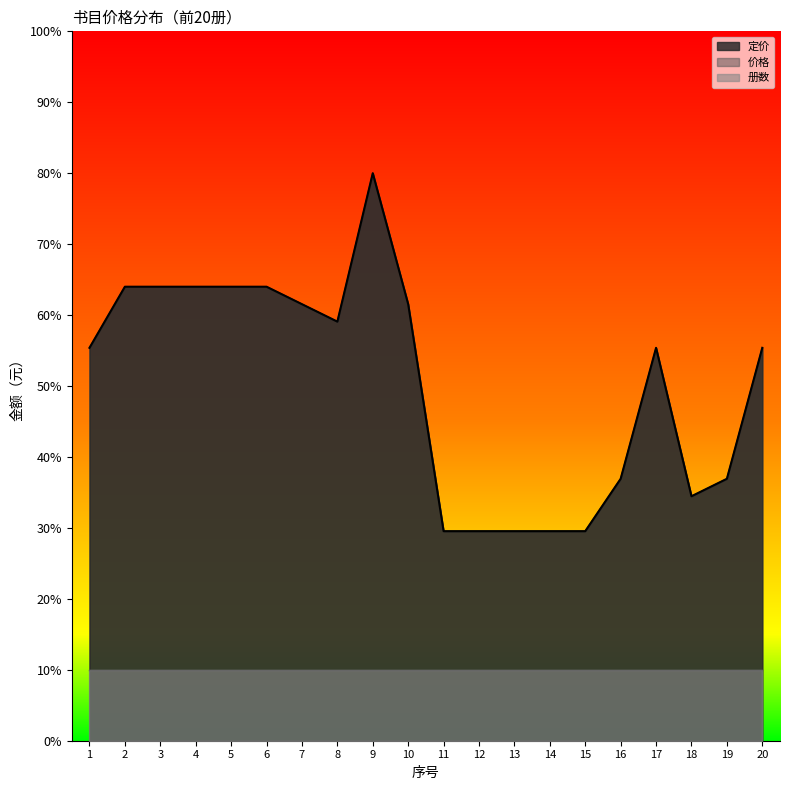

Is it true that 价格 equals 64.0 at 2?

True